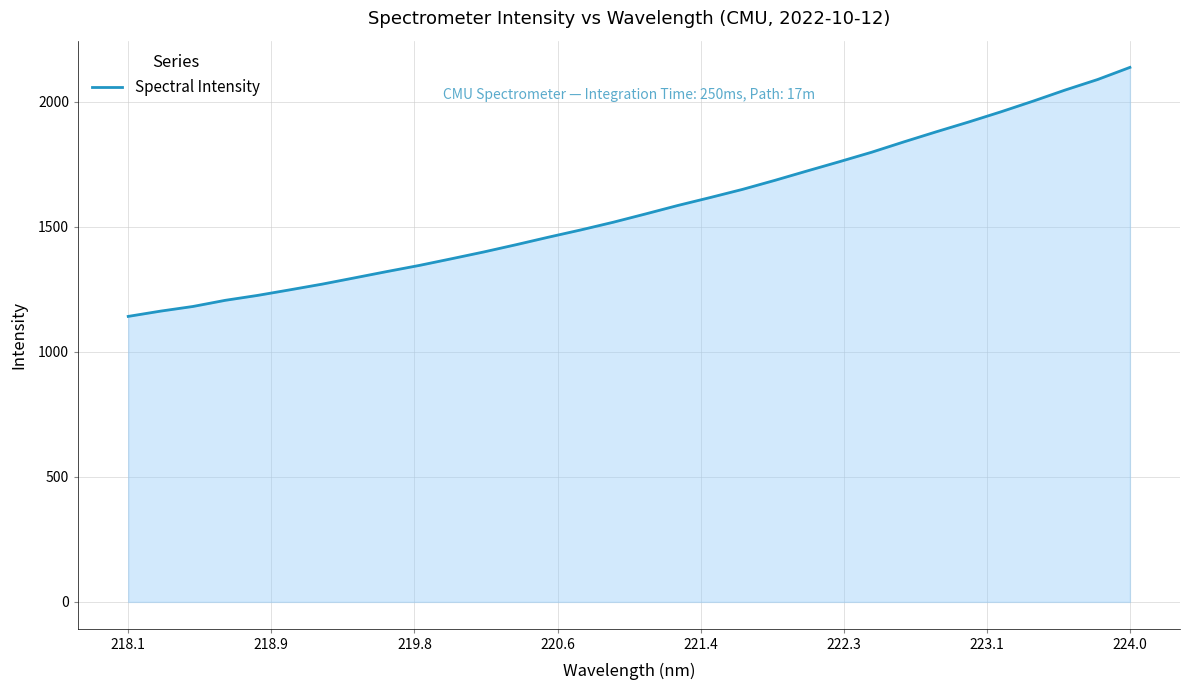

What is the difference between the maximum and minimum values?

995.3